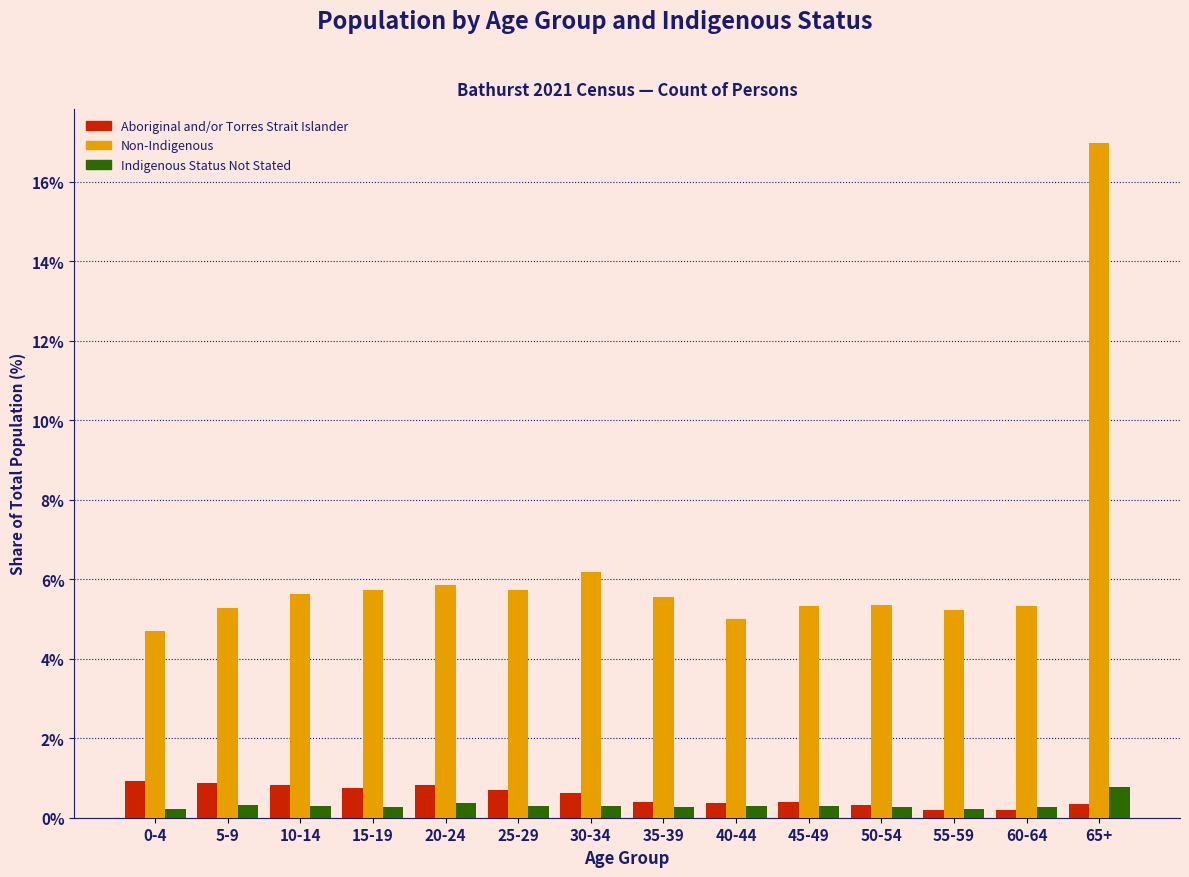

What is the difference between the maximum and second lowest values in the Non-Indigenous series?

12.0